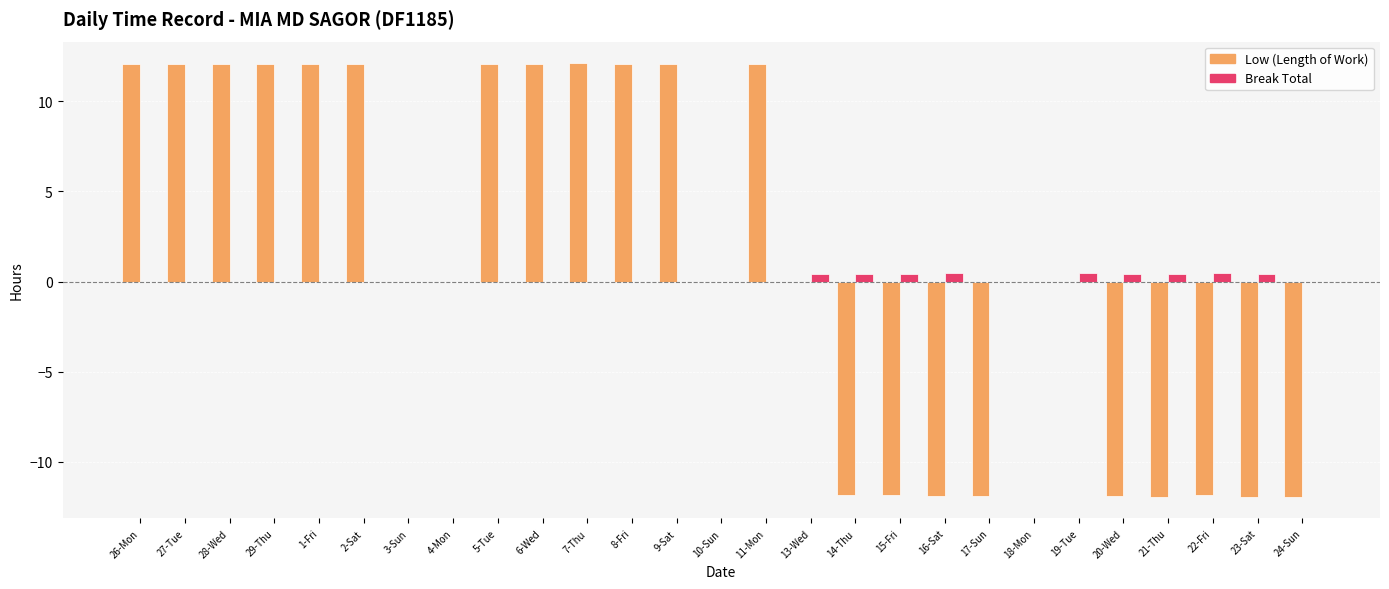

True or false: Break Total has a value of 0.0 at 26-Mon.

True